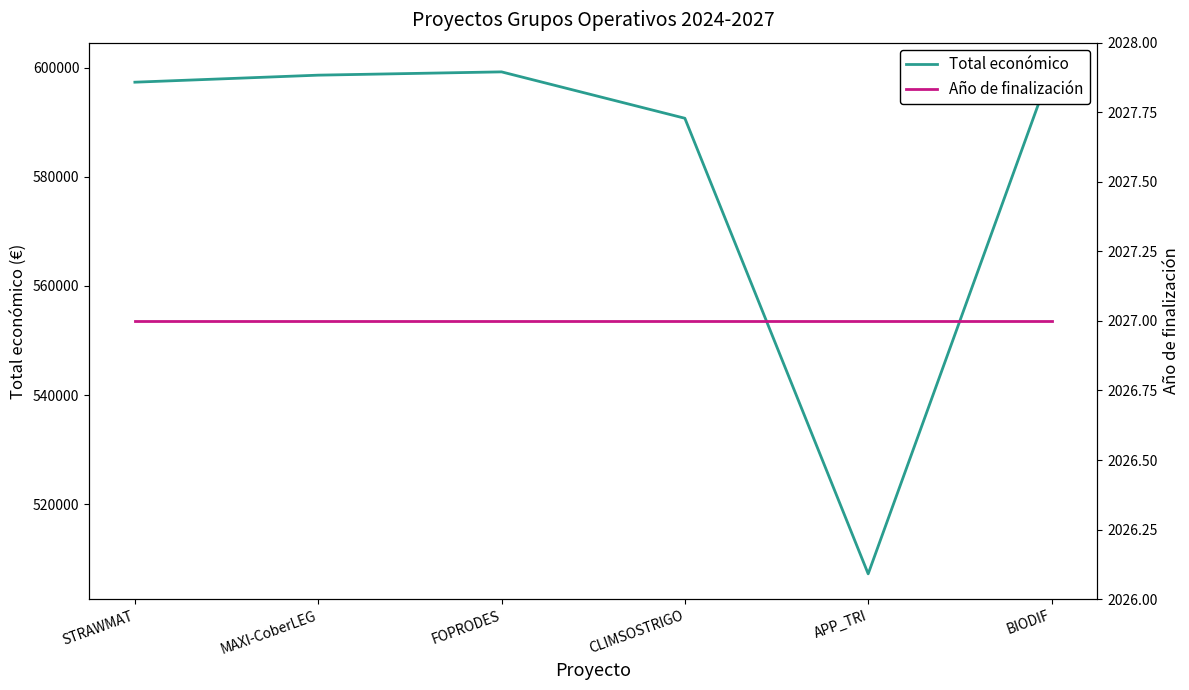

List the labels in order of Año de finalización value, largest first.

STRAWMAT, MAXI-CoberLEG, FOPRODES, CLIMSOSTRIGO, APP_TRI, BIODIF